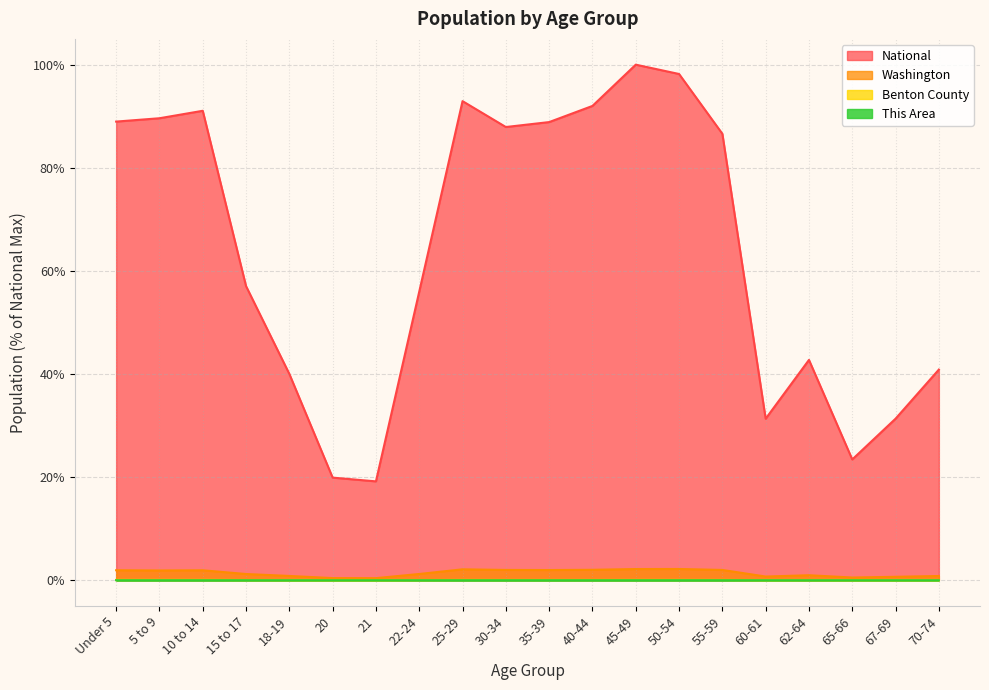

What are all the series names shown in the legend?

National, Washington, Benton County, This Area